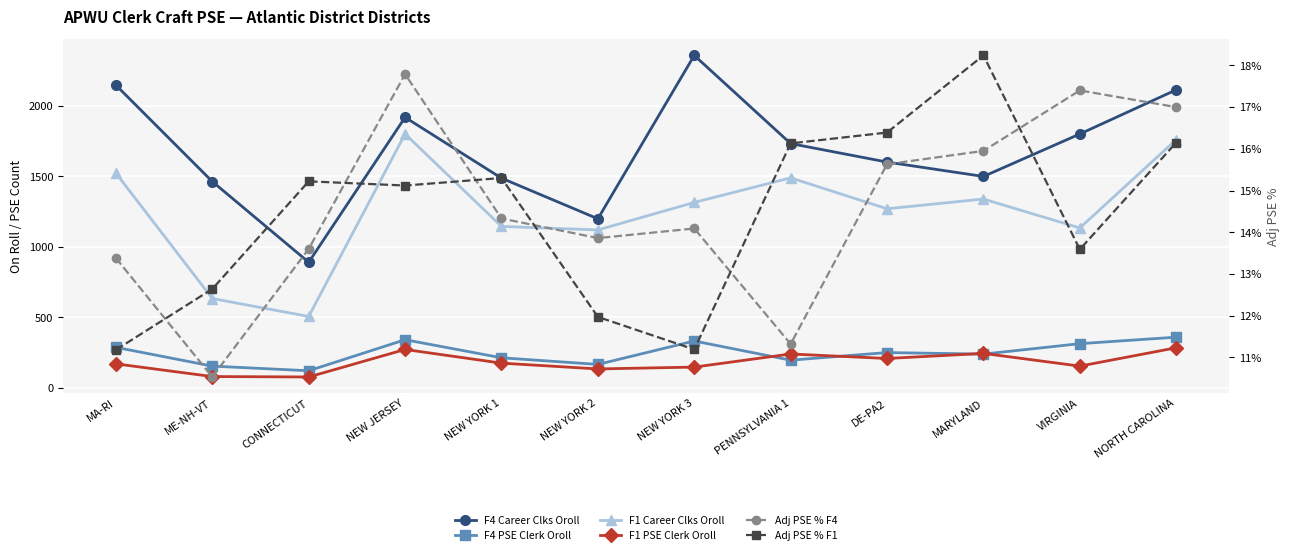

What is the approximate value of F4 Career Clks Oroll at NEW YORK 3?

2356.0